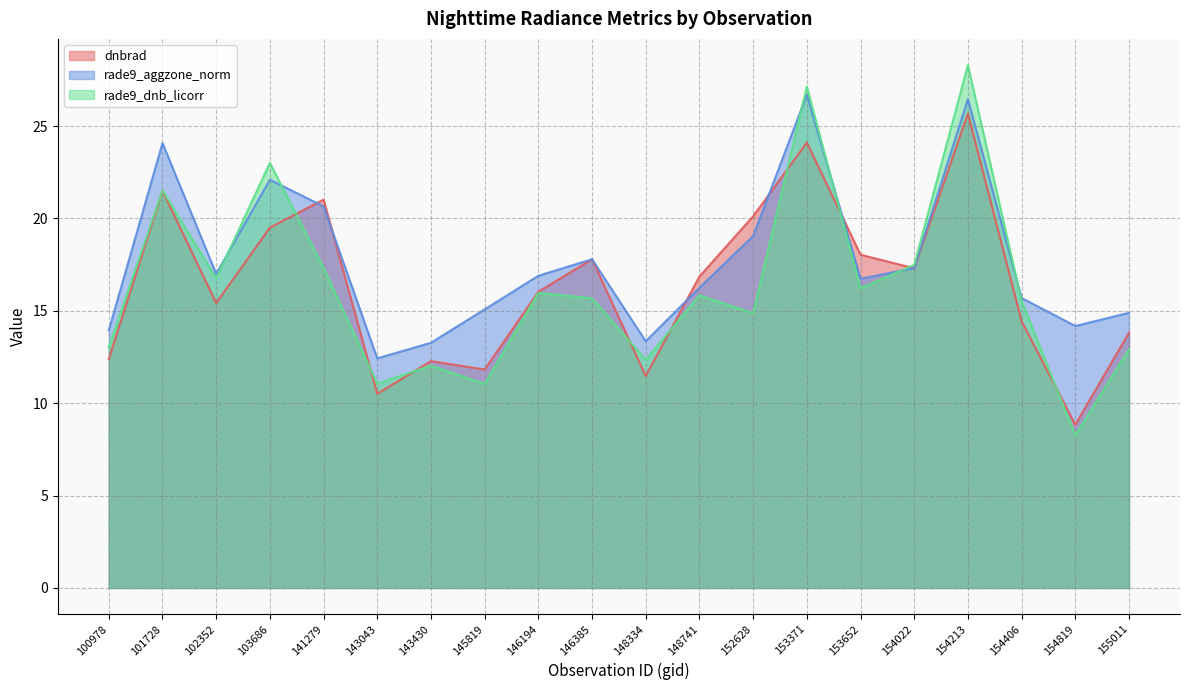

What is the value of the rade9_dnb_licorr point at the 16th from the left?

17.5